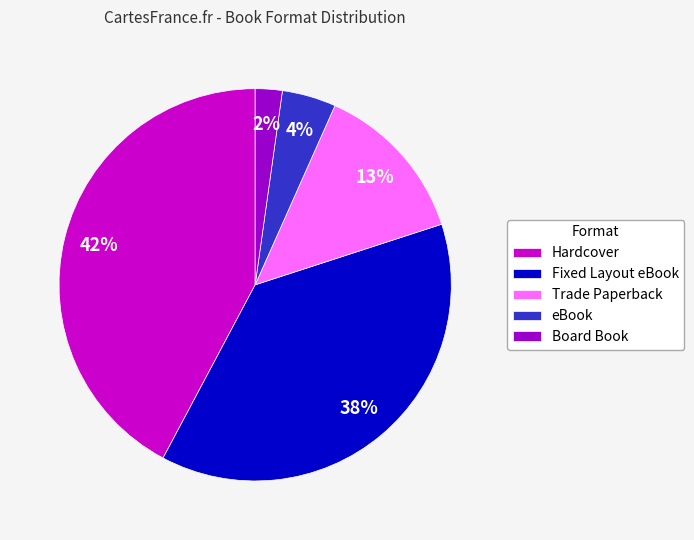

Is Trade Paperback the majority of the pie?

No